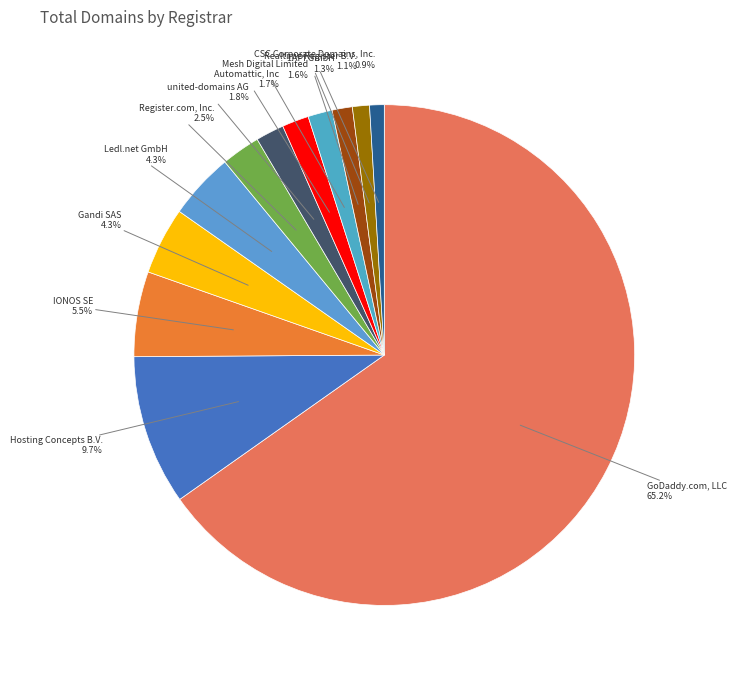

To the nearest percent, what is the average slice percentage?

8%